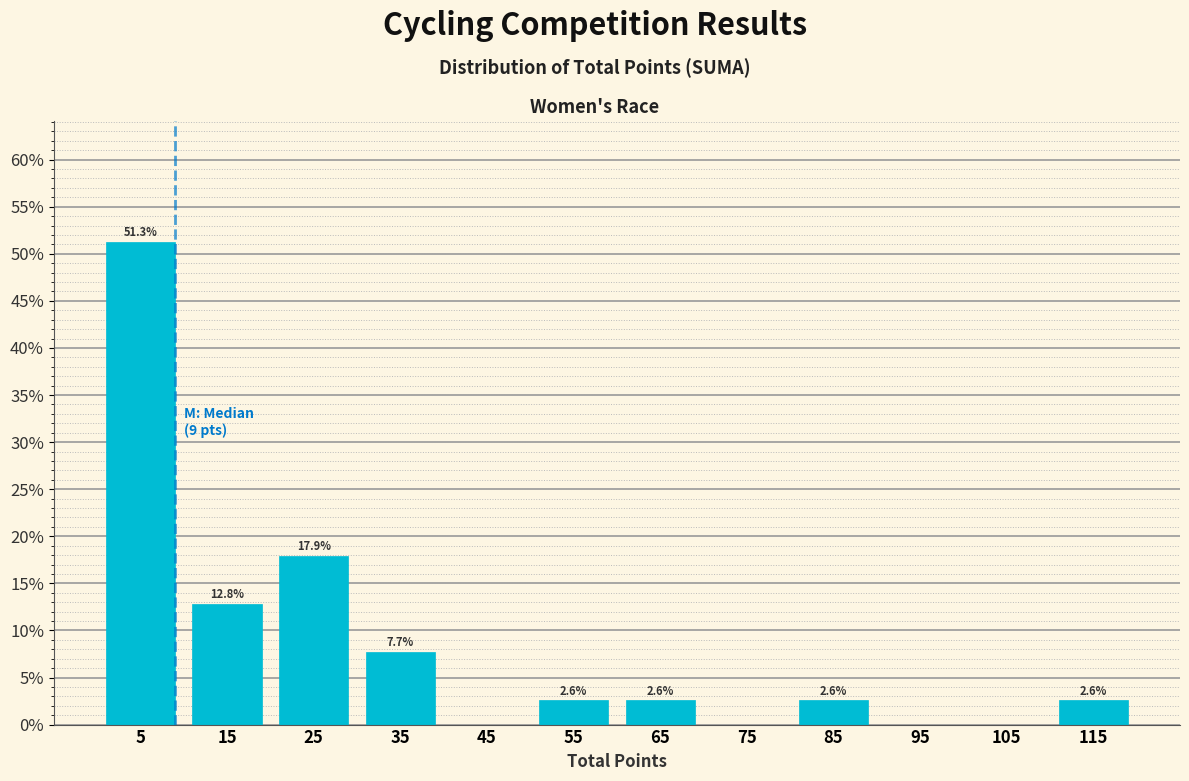

Over which range of the x-axis is the bar tallest?

0 to 10